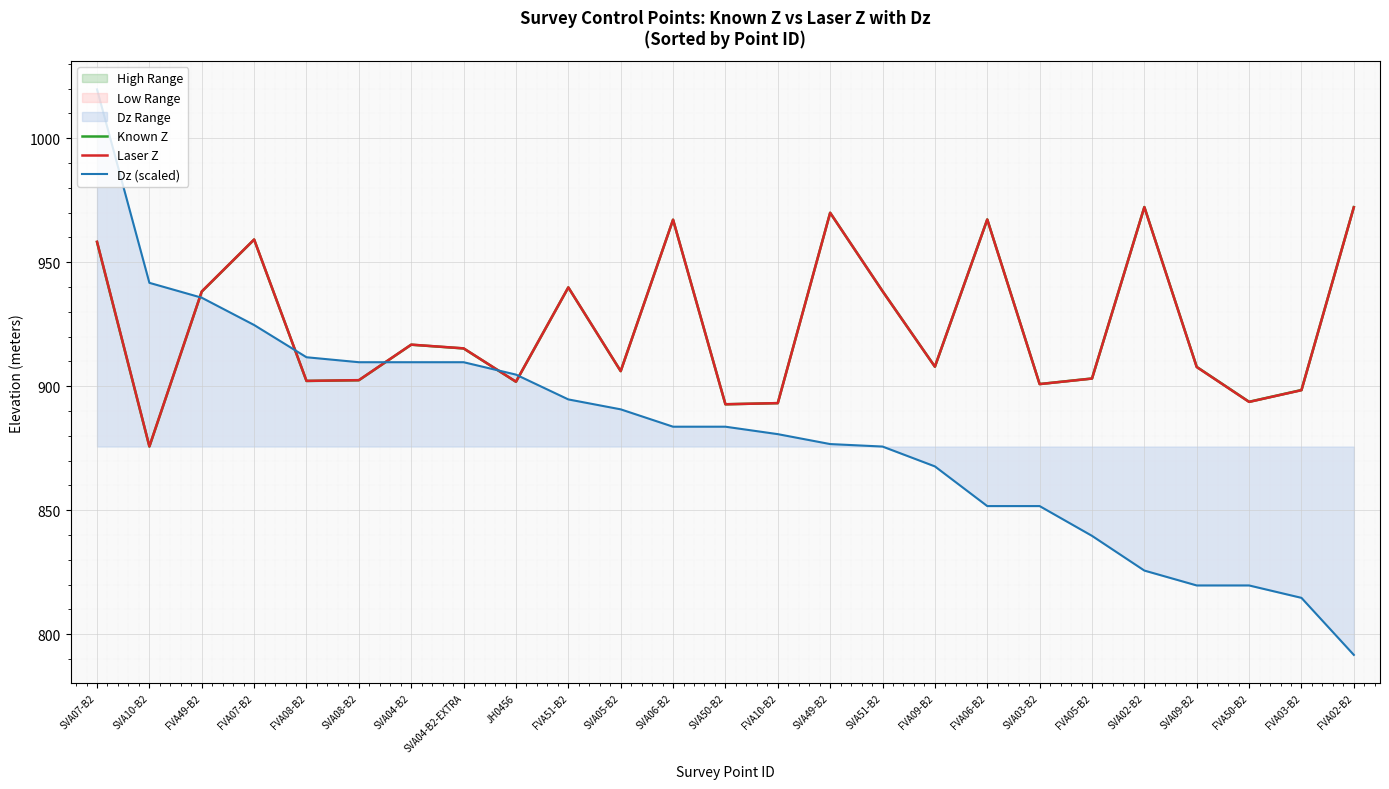

What is the total value across all series at SVA51-B2?

2752.3